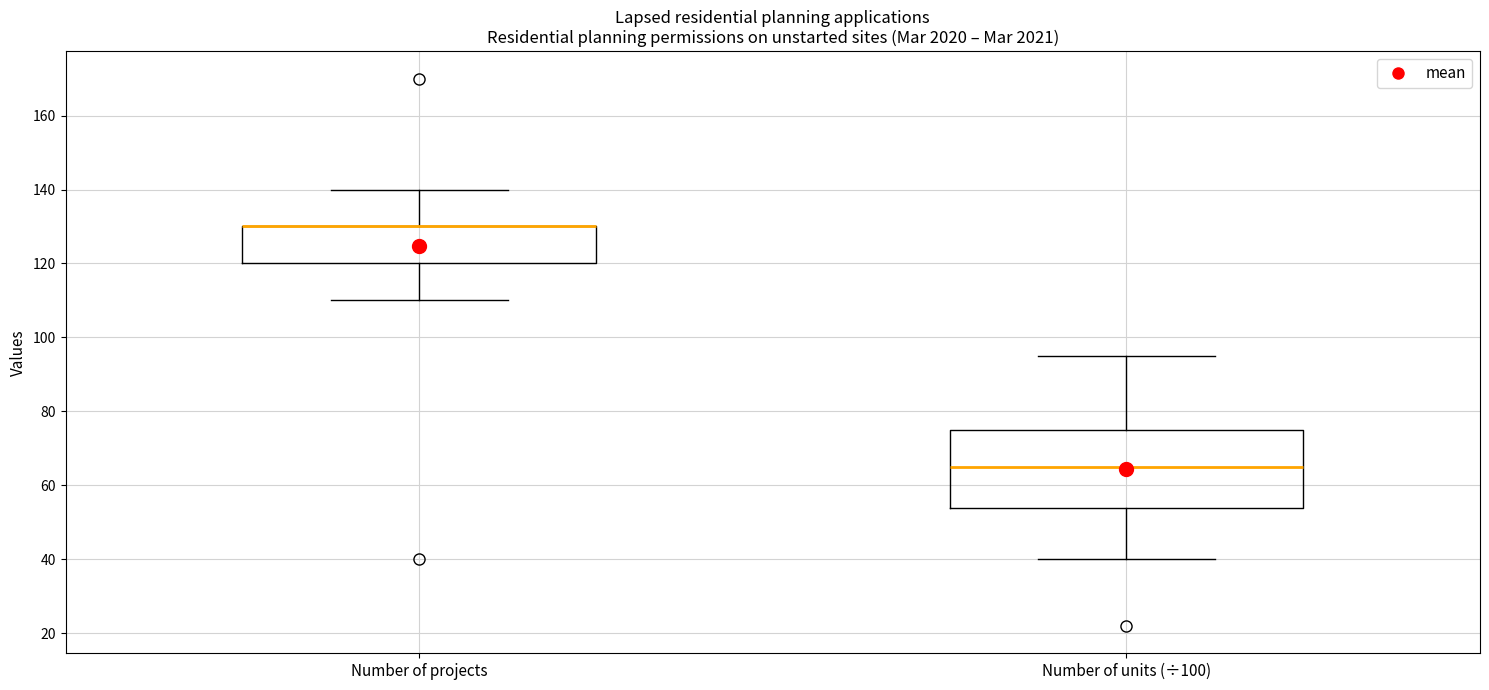

Reading left to right, transcribe this box plot: for each box, give where its median line is, the range the box spans, and where its two whiskers end, as read against the y-axis. The values are not printed on the chart, so give them approximately, as read against the axis.

Number of projects: median 130 (drawn on the box's upper edge), box 120 to 130, whiskers 110 to 140
Number of units (÷100): median 66, box 54 to 76, whiskers 40 to 96